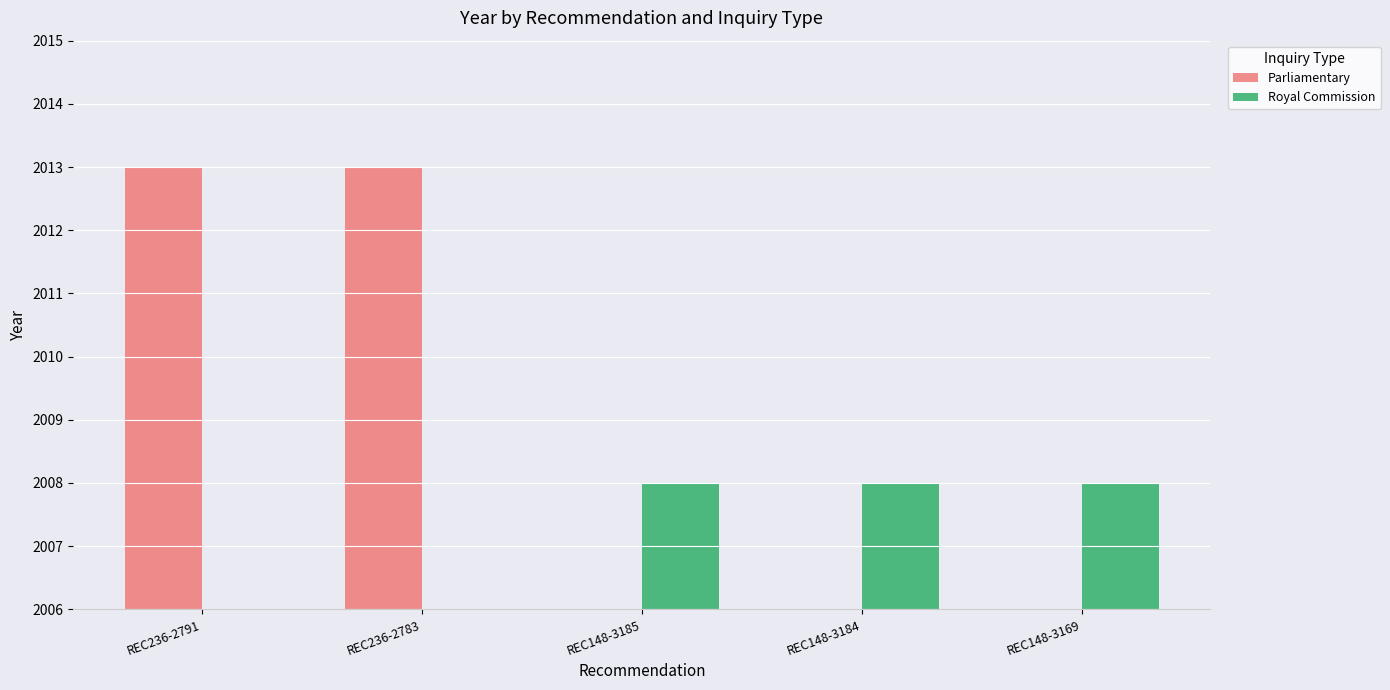

Reading left to right, list all the values displayed in this chart.

Parliamentary: REC236-2791=2013	REC236-2783=2013	REC148-3185=0	REC148-3184=0	REC148-3169=0
Royal Commission: REC236-2791=0	REC236-2783=0	REC148-3185=2008	REC148-3184=2008	REC148-3169=2008